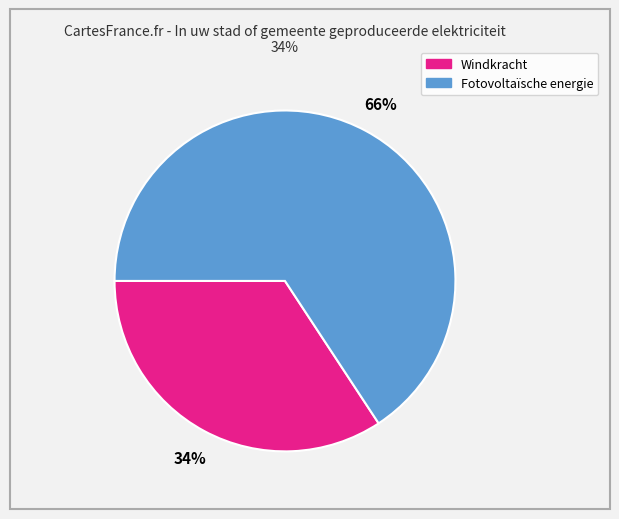

How many segments does this pie chart have?

2